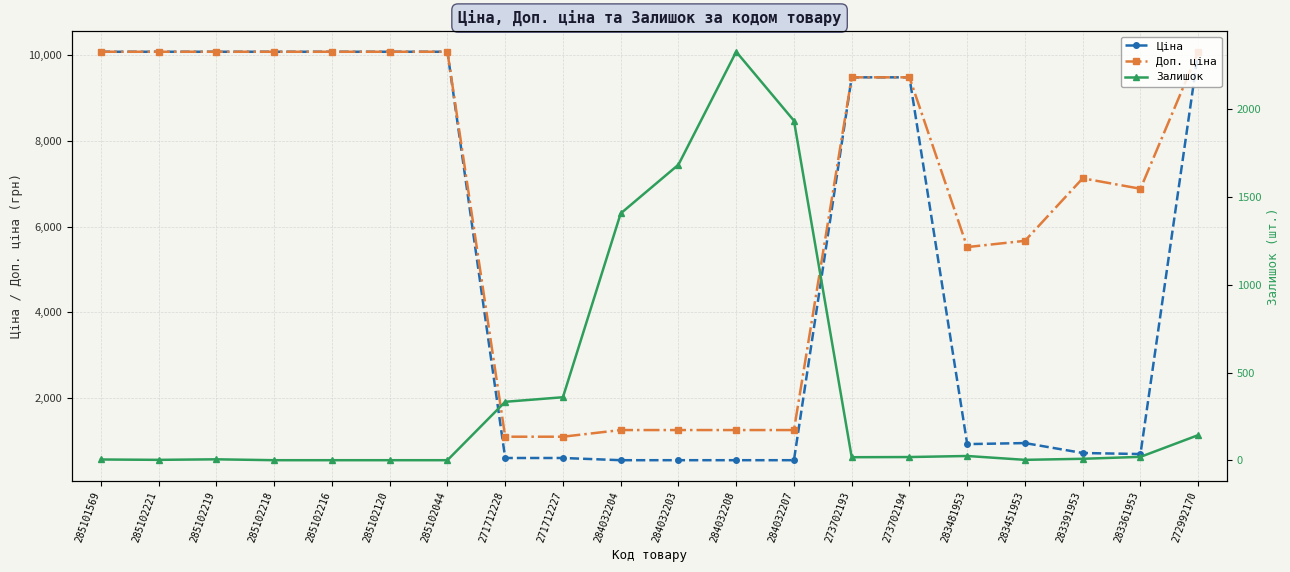

Which series has the largest range (max minus min)?

Ціна